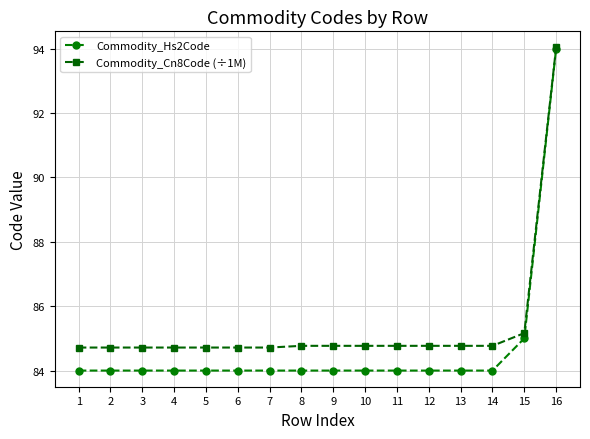

What is the difference between the maximum and minimum values in the Commodity_Cn8Code (÷1M) series?

9.3